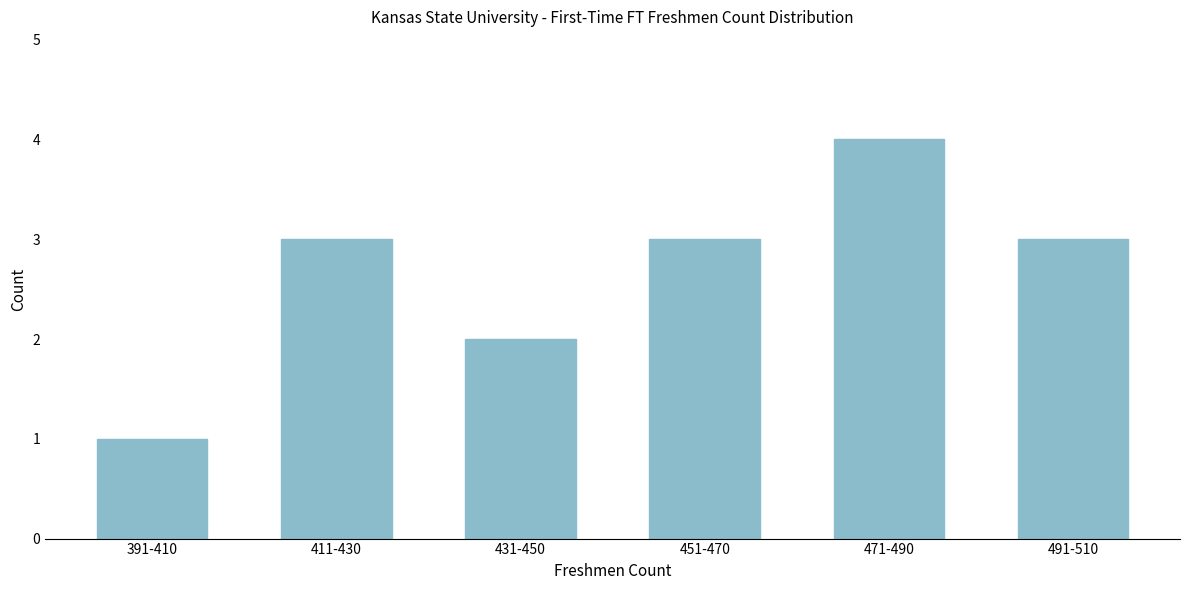

Reading left to right, extract all data points from this chart.

391-410=1	411-430=3	431-450=2	451-470=3	471-490=4	491-510=3